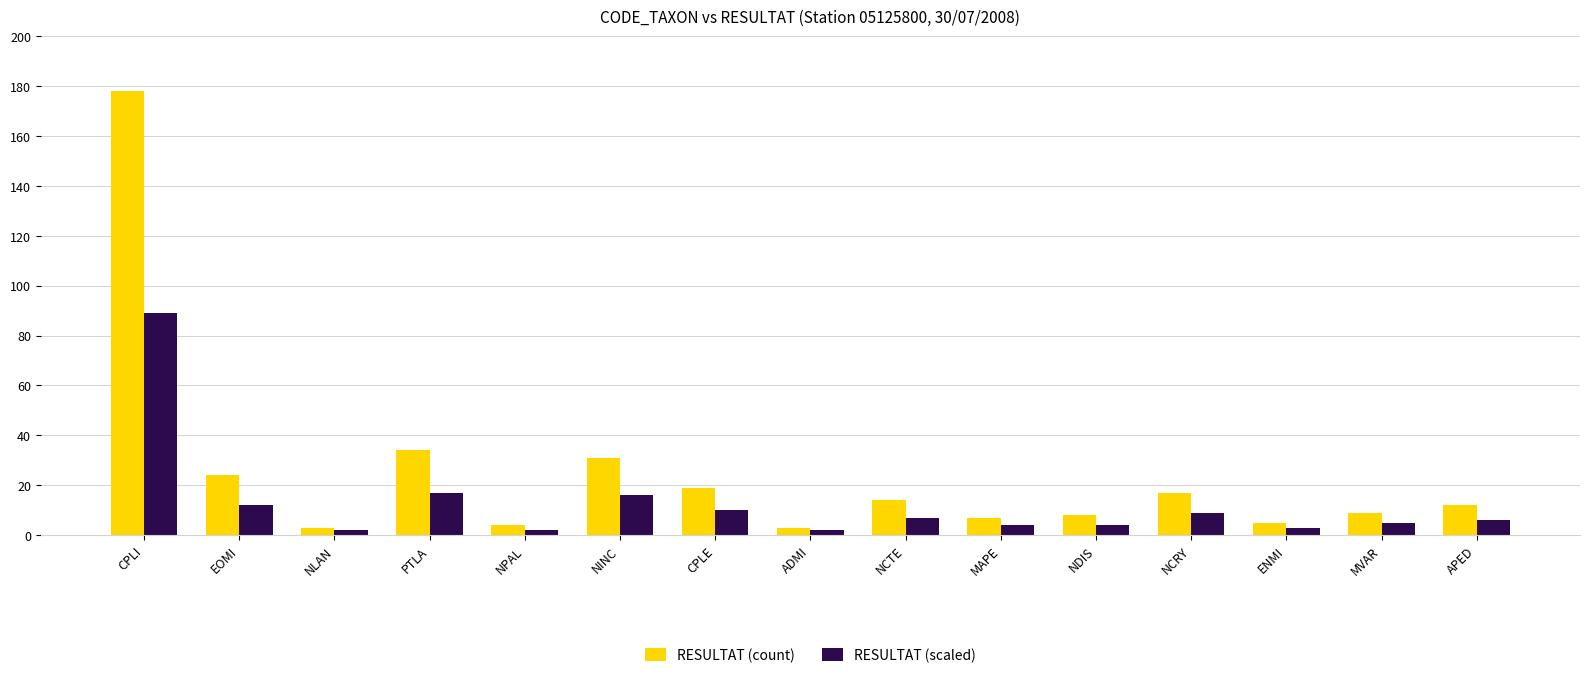

At which category is the sum across all series the highest?

CPLI